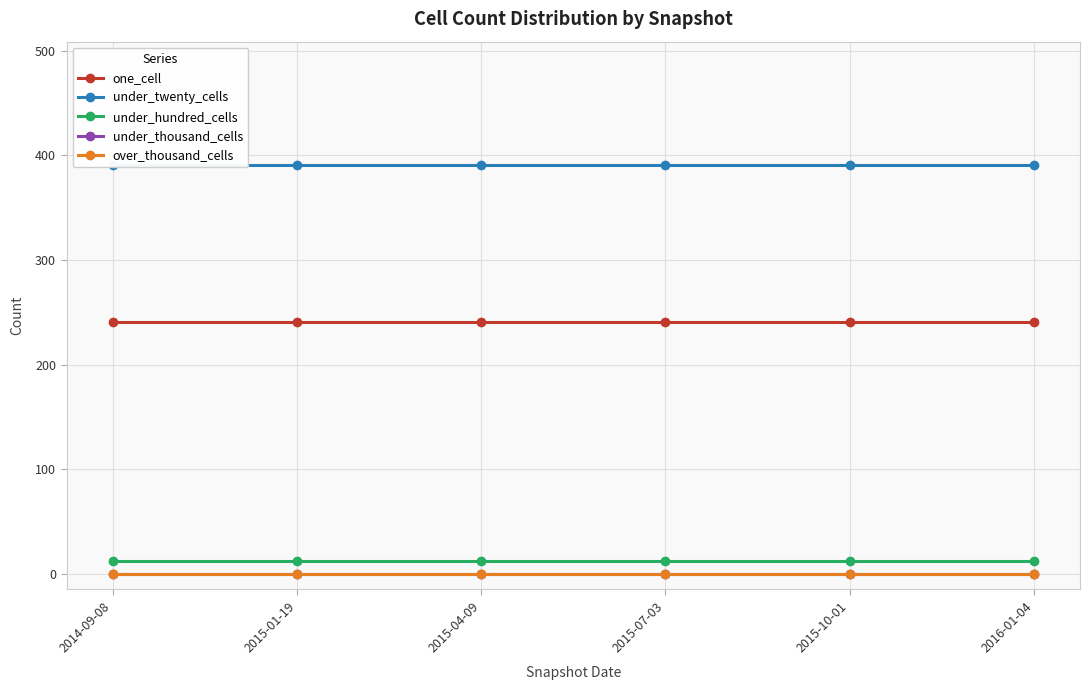

Between 2016-01-04 and 2014-09-08, which is larger?

2016-01-04